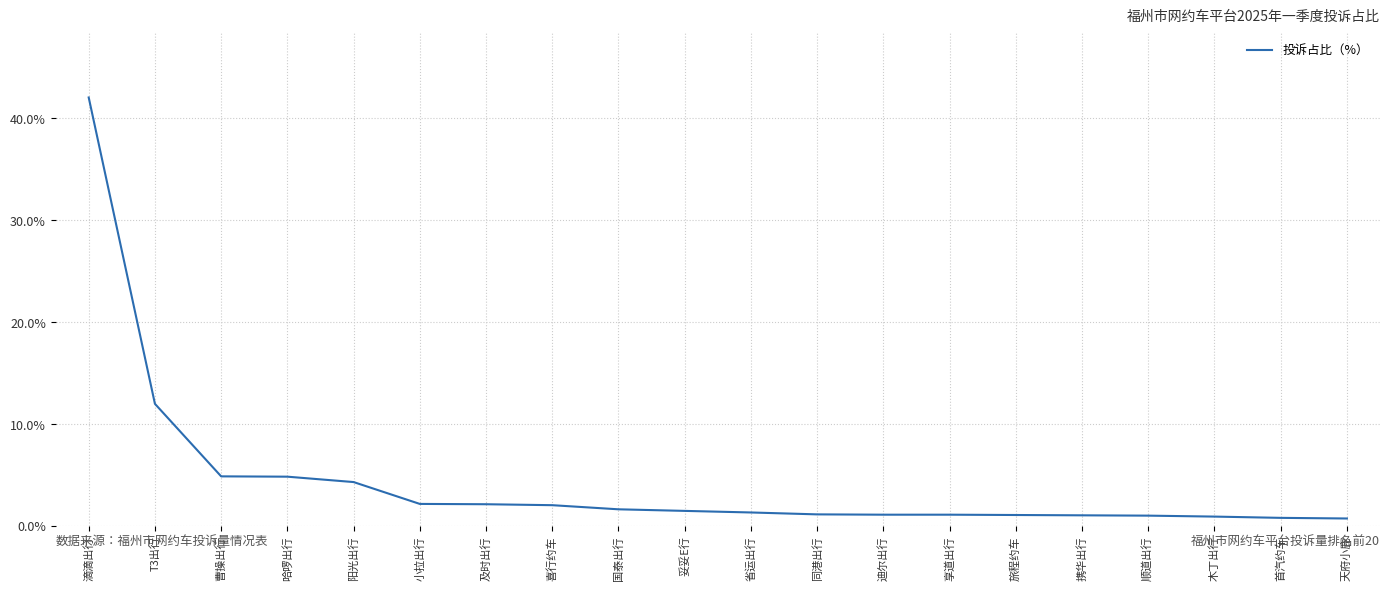

What is the difference between the maximum and minimum values?

41.3